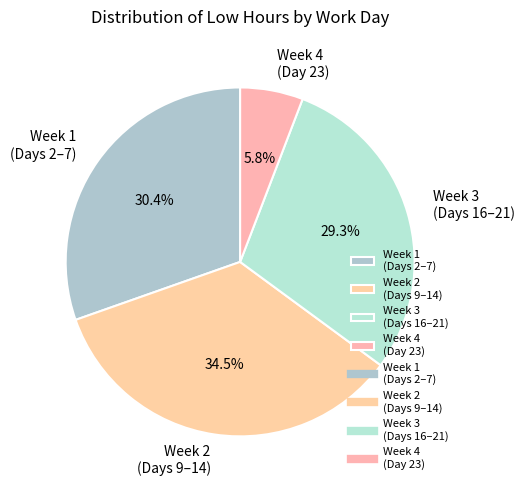

Is there a majority slice in this chart?

No